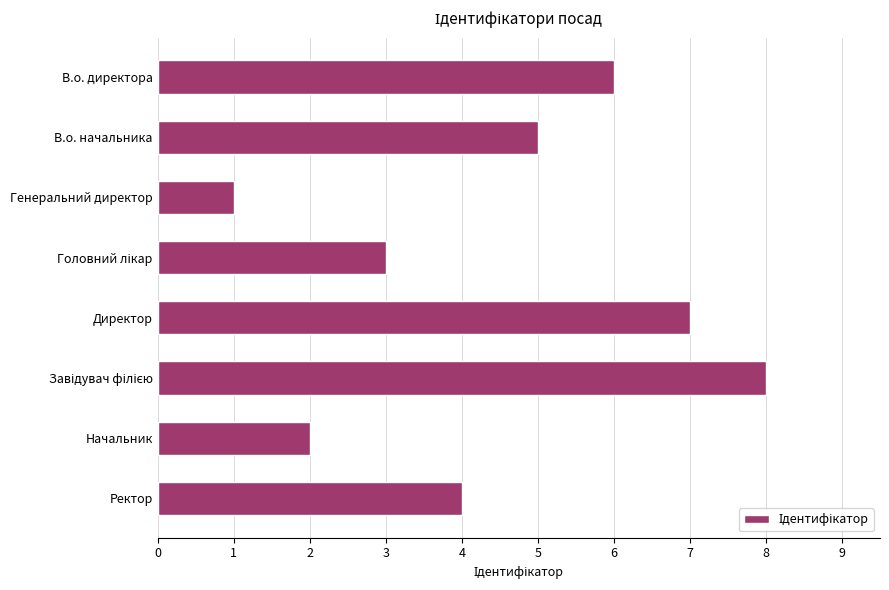

What is the label of the 5th bar from the top?

Директор